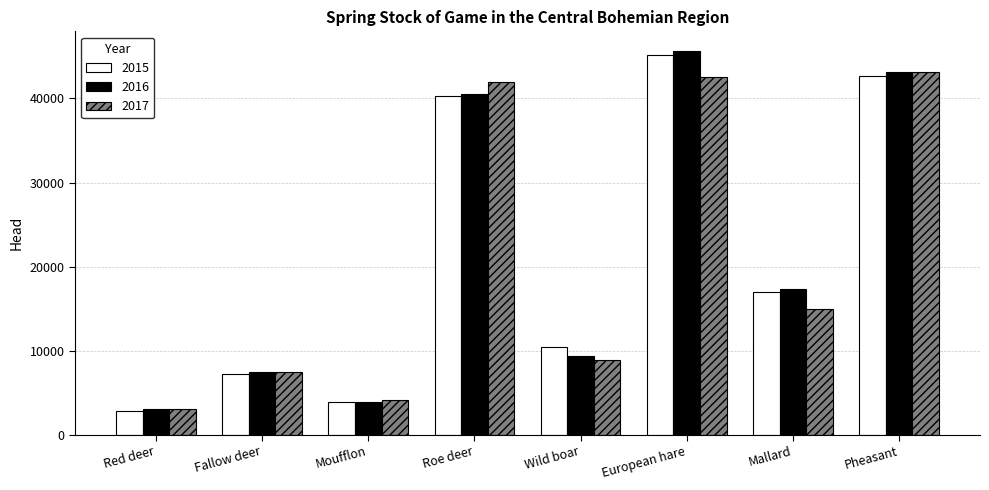

What is the label of the 2nd bar from the left?

Fallow deer